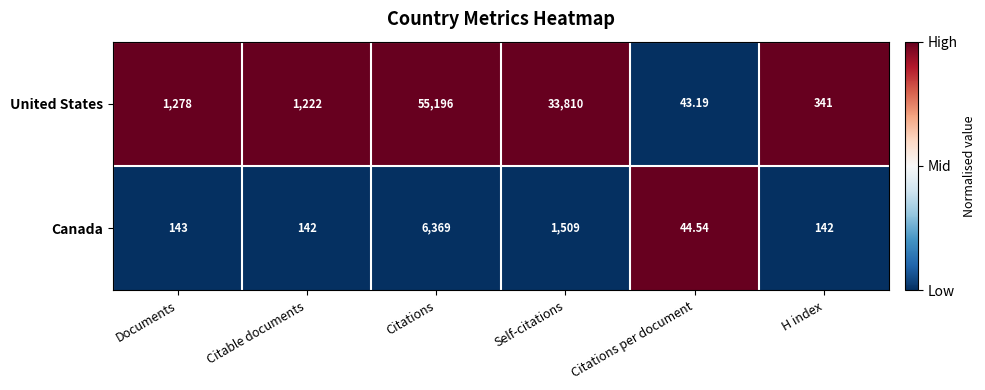

At which label does United States reach its peak?

Citations